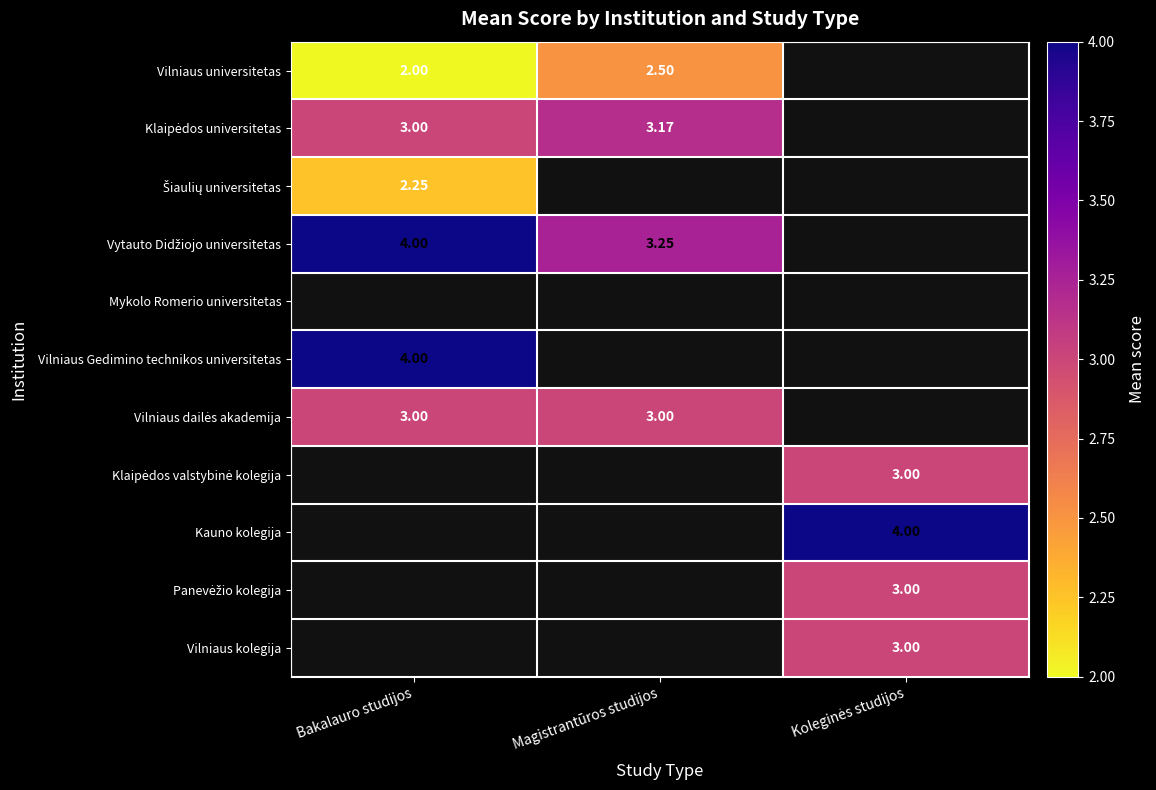

Which series has the largest range (max minus min)?

Vytauto Didžiojo universitetas